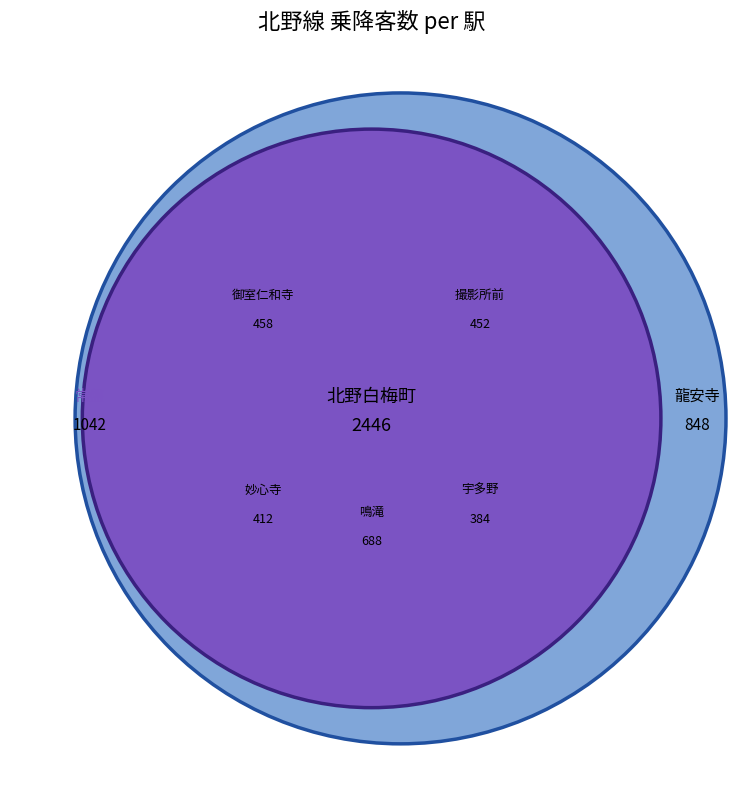

Count the number of slices in the pie.

9